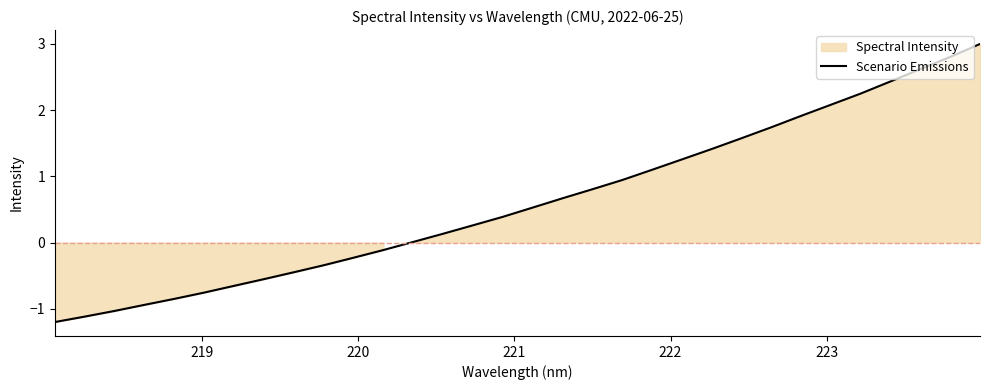

How many positive values are there?

20